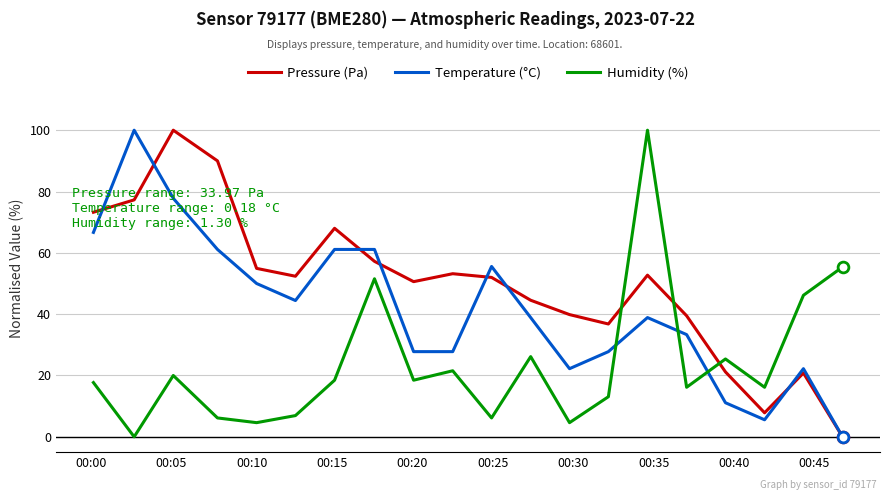

Which series has the largest total across all categories?

Pressure (Pa)